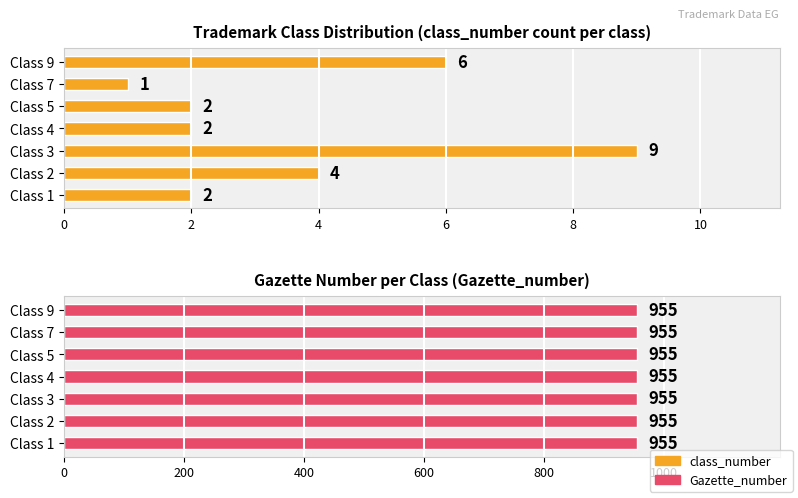

What is the value of the class_number bar at the 7th from the left?

6.0